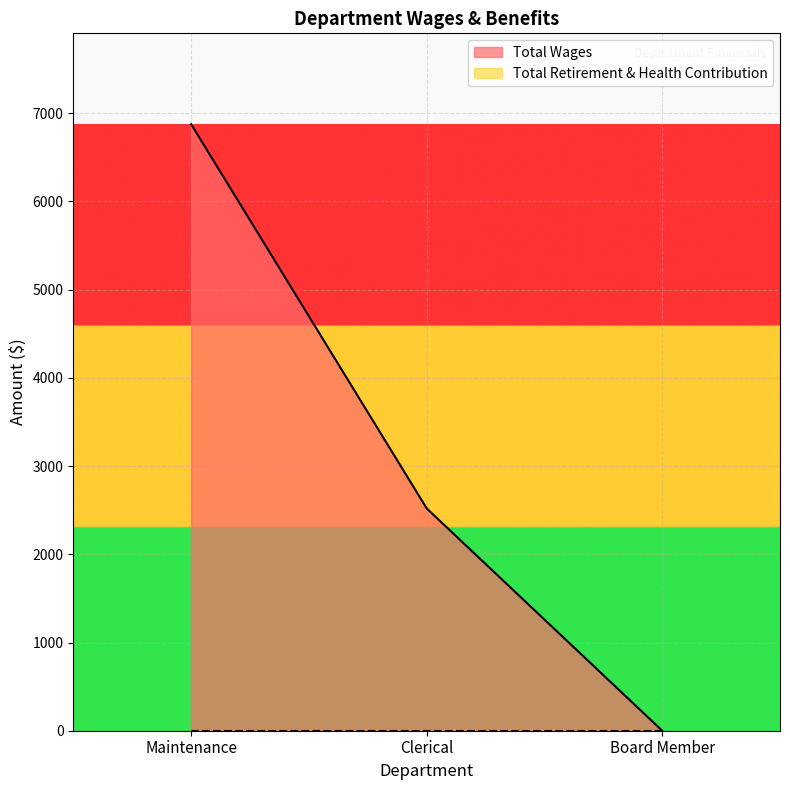

List the labels in order of value, largest first.

Maintenance, Clerical, Board Member